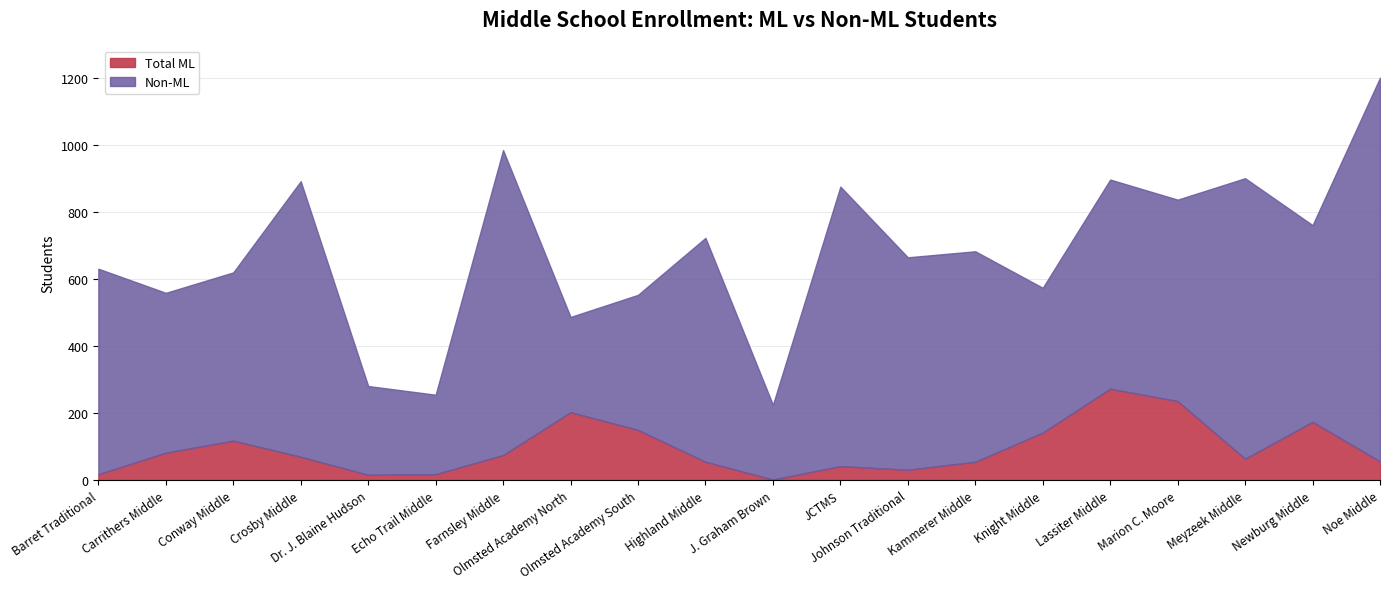

Which series has the widest spread of values?

Non-ML